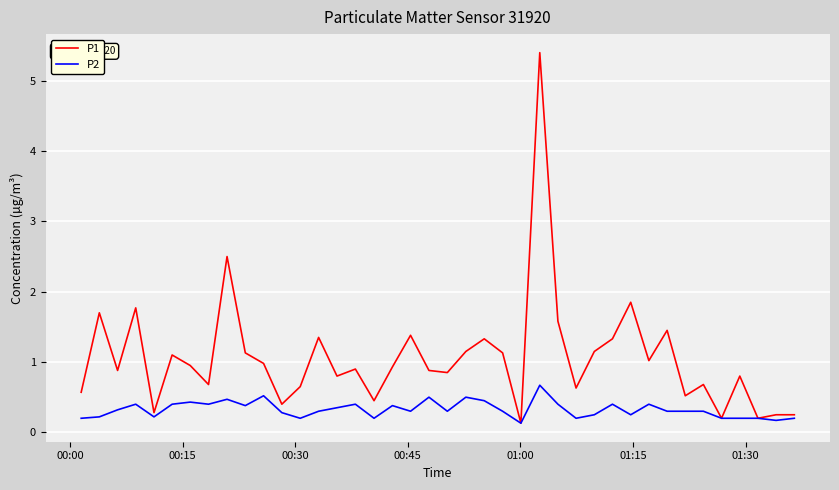

What are all the series names shown in the legend?

P1, P2